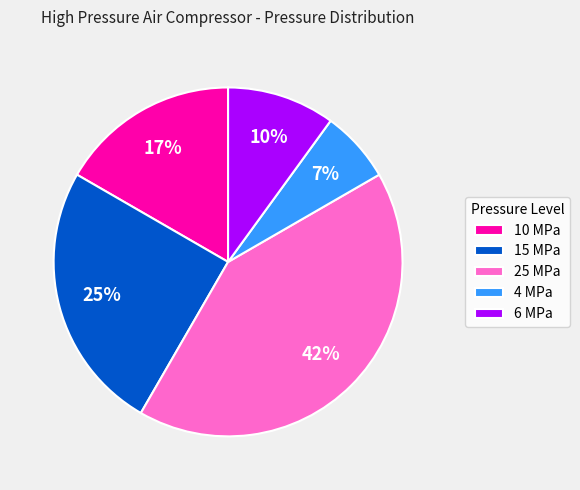

Count the number of slices in the pie.

5